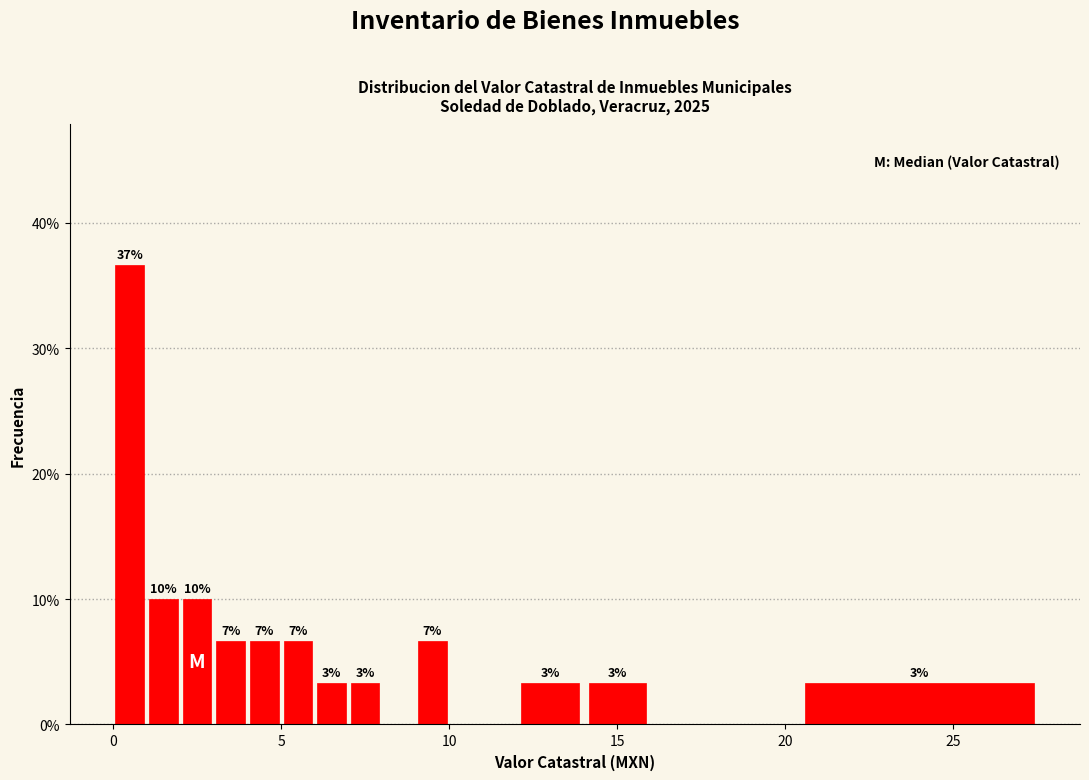

Read against the x-axis, roughly where is the centre of the tallest bar?

0.5